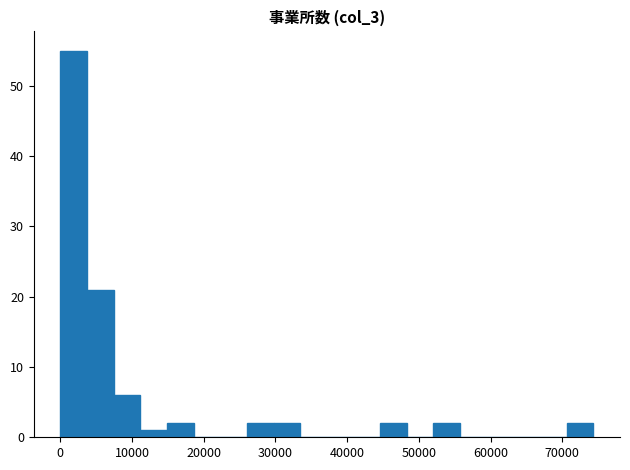

Read against the x-axis, roughly where is the centre of the tallest bar?

2000